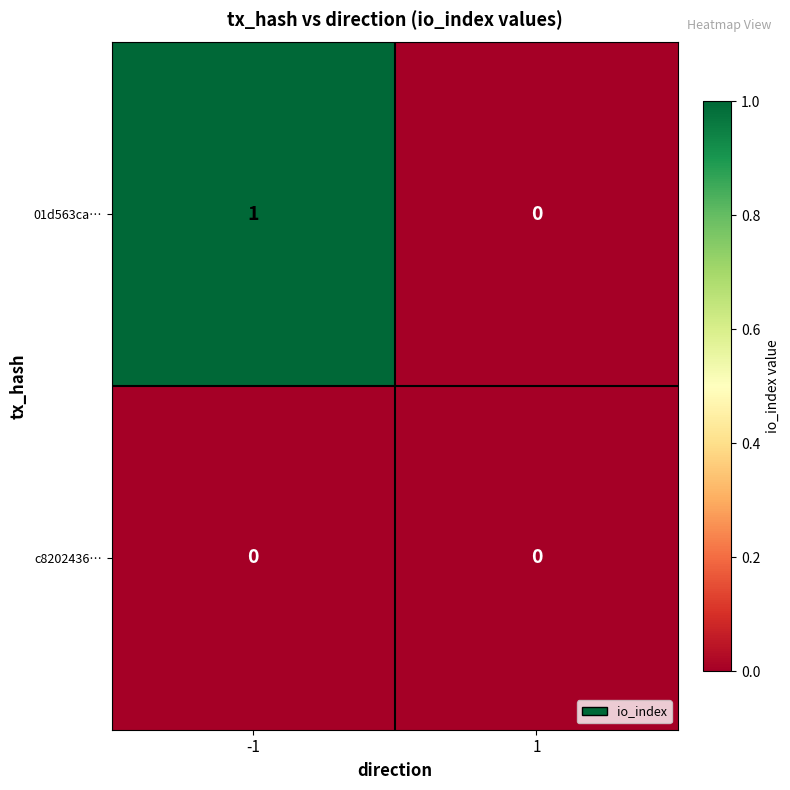

Rank the series by their average value, from lowest to highest.

c8202436…, 01d563ca…